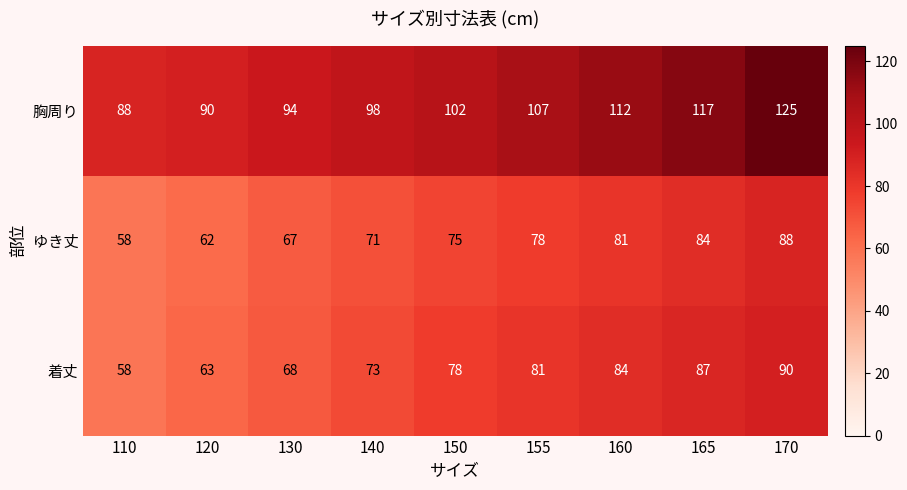

Which label corresponds to the smallest value in the chart?

110